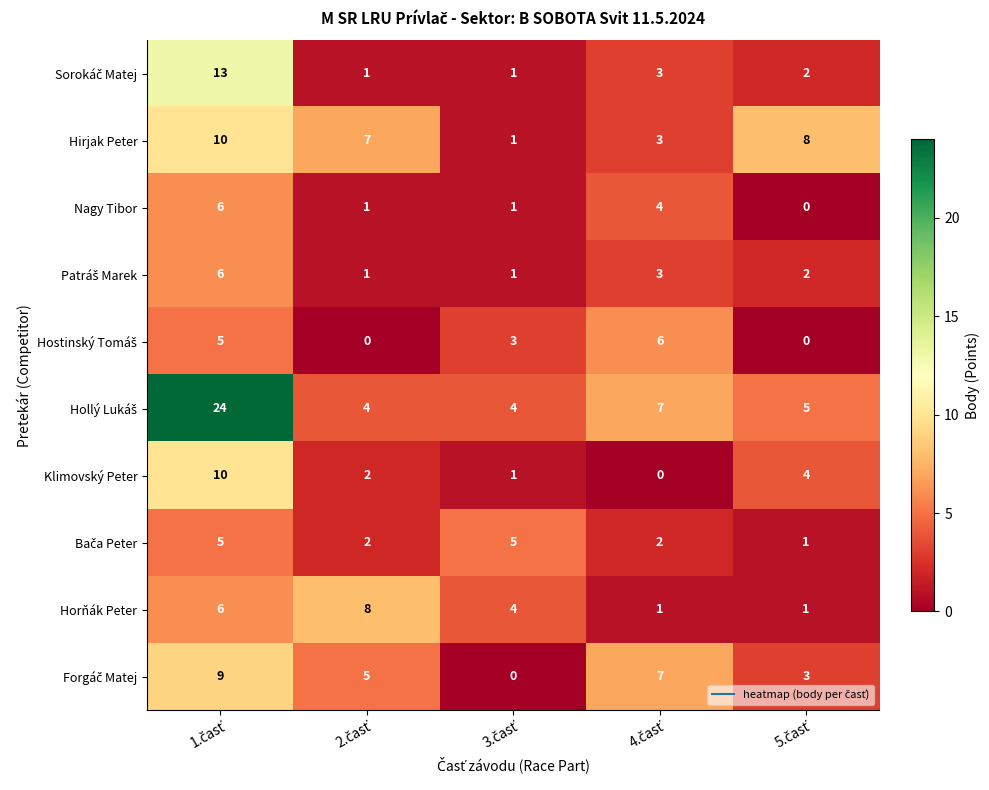

How many Nagy Tibor values are between 1 and 4?

3